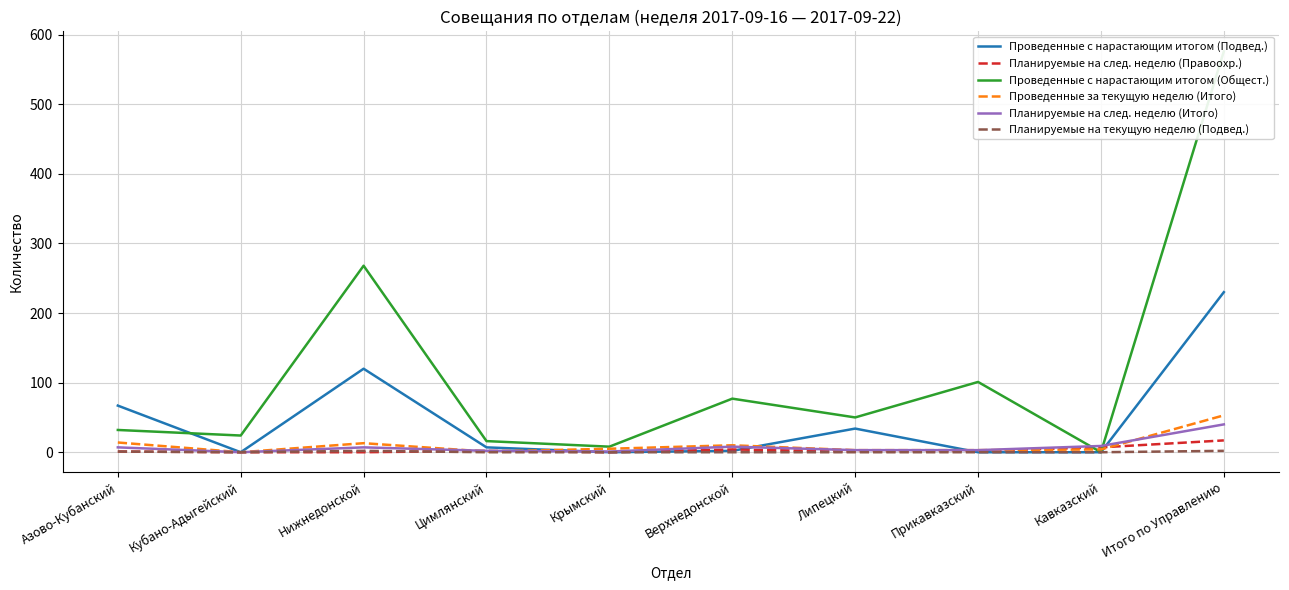

Which has a higher value, Кубано-Адыгейский or Верхнедонской?

Верхнедонской